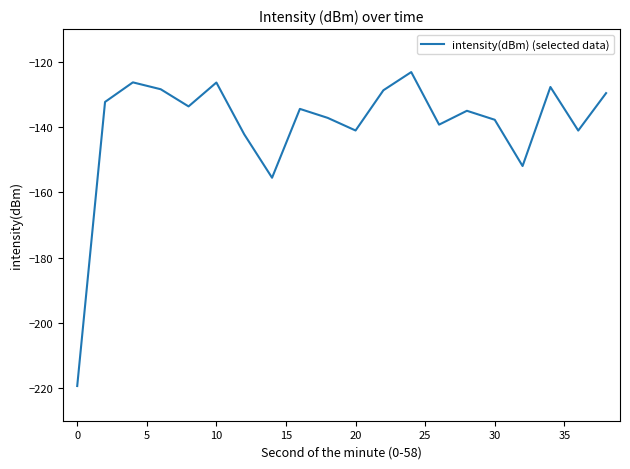

What is the difference between the maximum and minimum values?

96.2